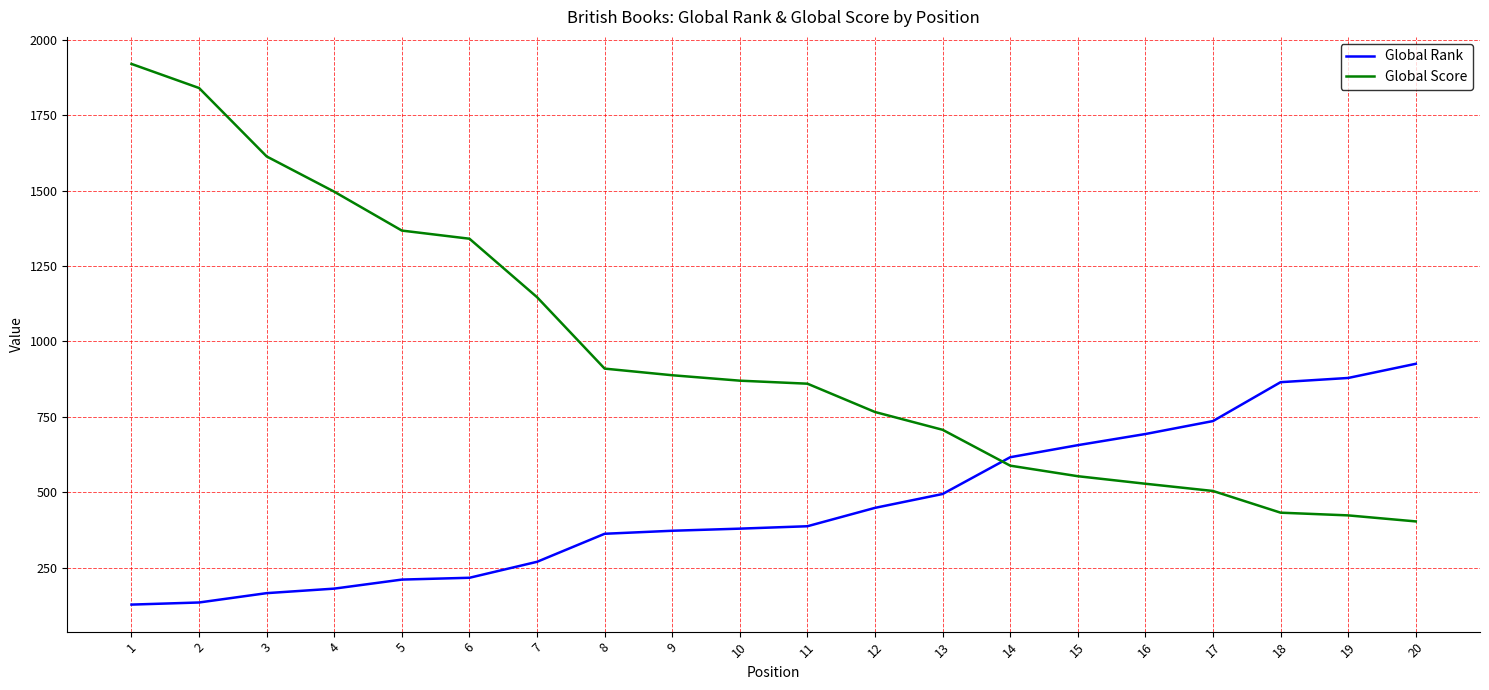

The value of Global Rank at 3 is 165. True or false?

True